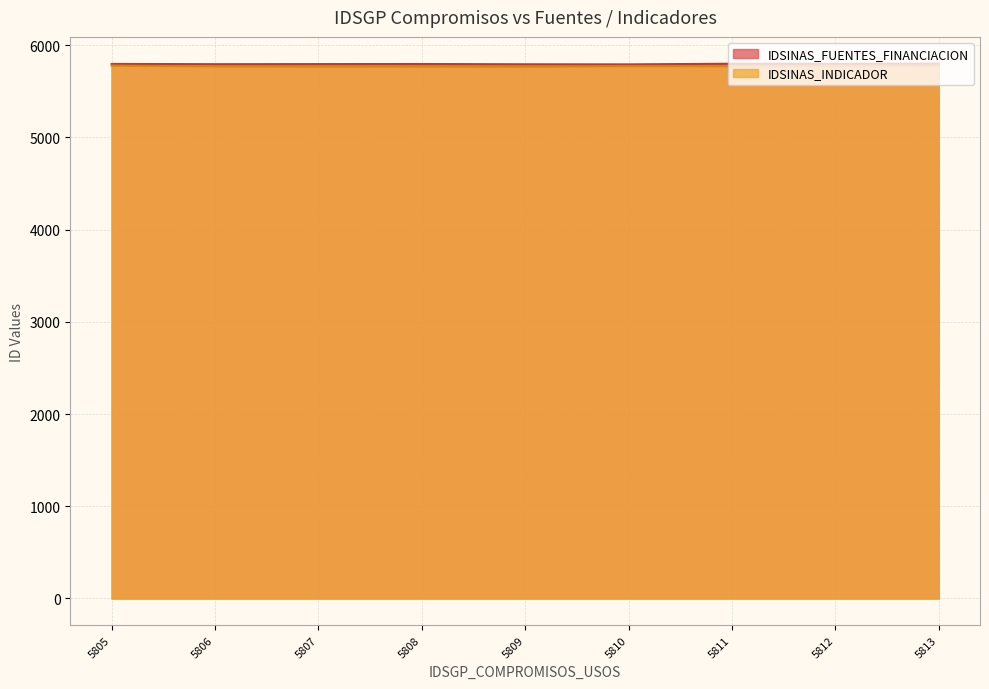

True or false: IDSINAS_FUENTES_FINANCIACION and IDSINAS_INDICADOR cross at least once.

False